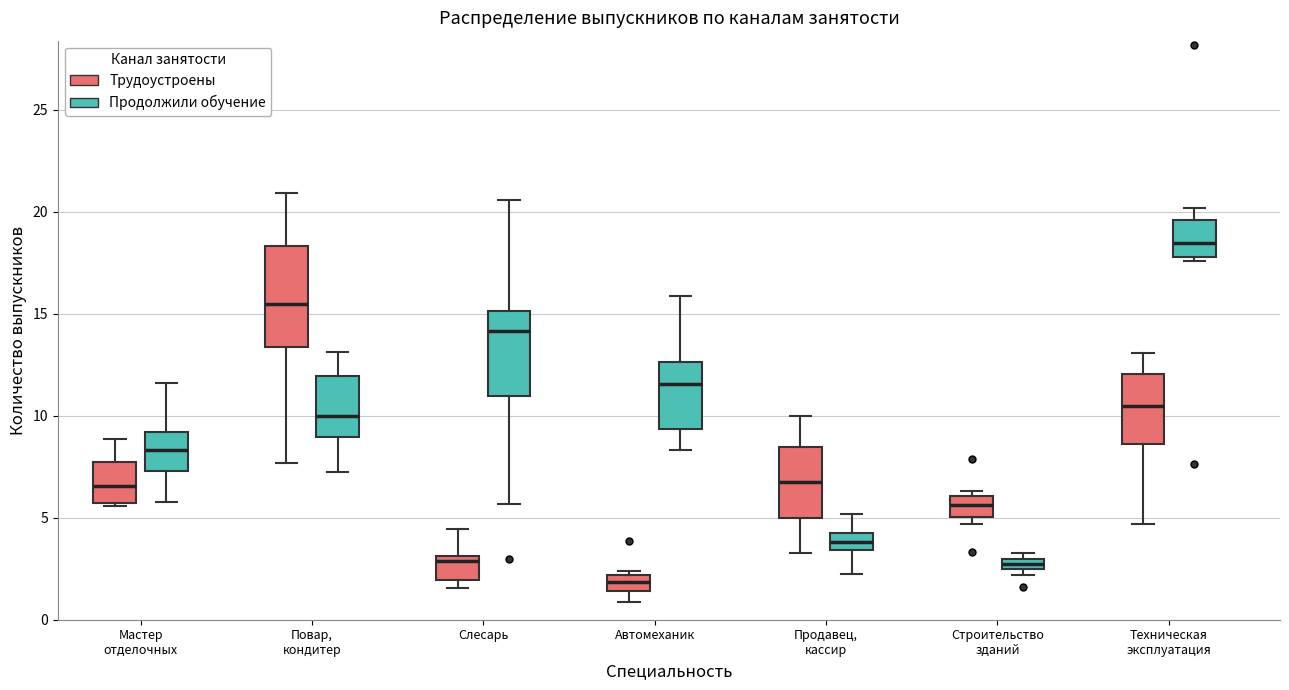

Which box has the lowest median line?

Автомеханик (Трудоустроены)